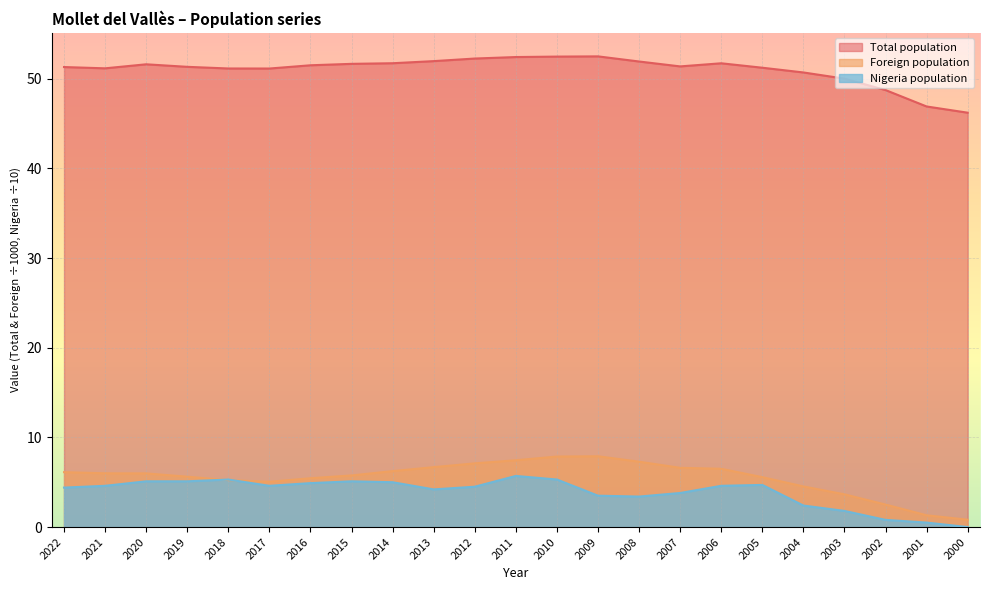

Which category has the highest value across all series?

2009